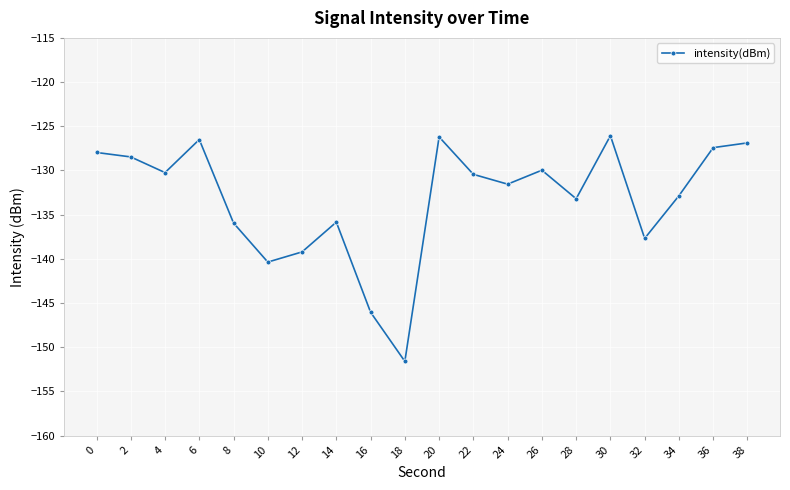

What is the sum of the values at 36 and 32?

-265.1